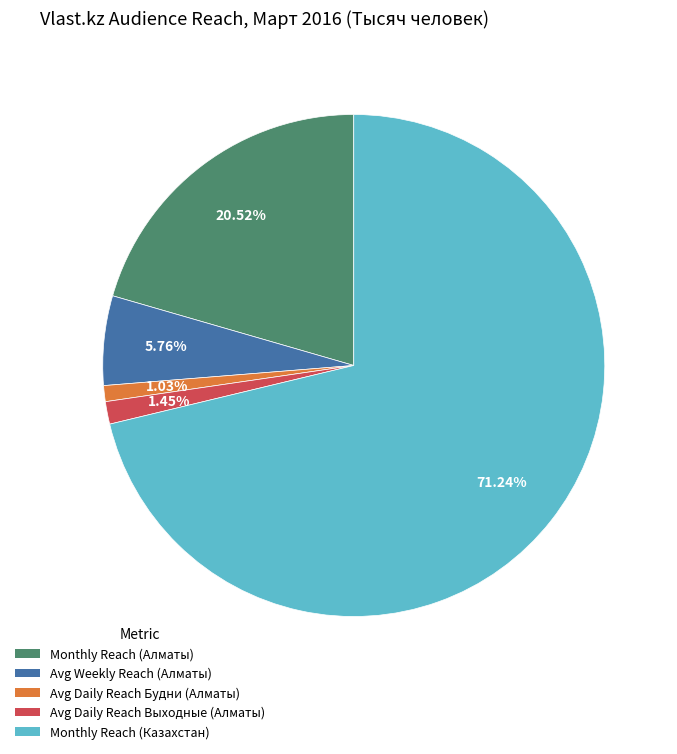

Does any single category account for the majority?

Yes